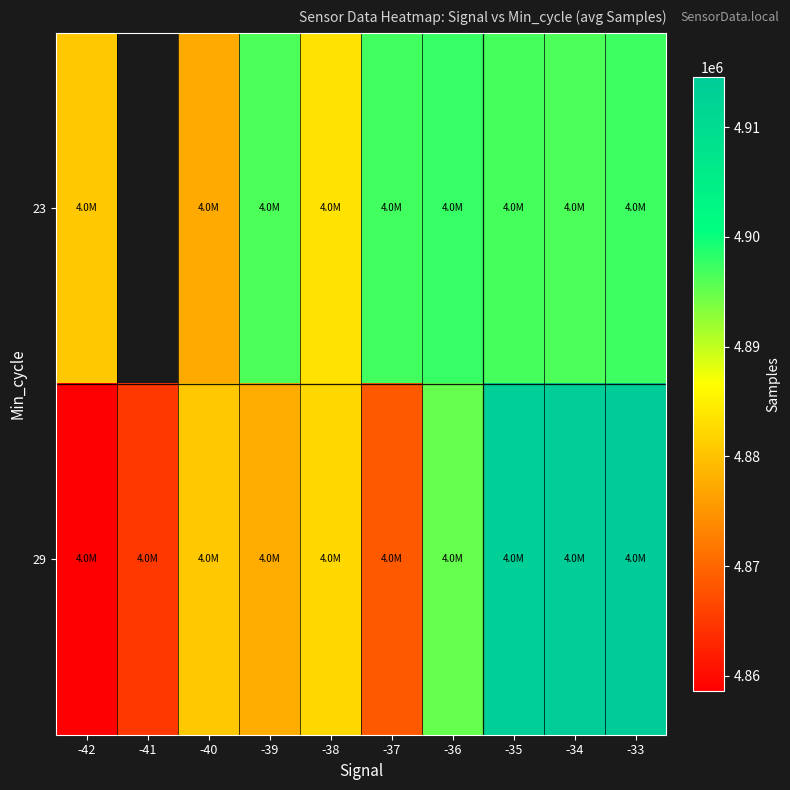

What is the highest value of the 29 series?

4914582.0